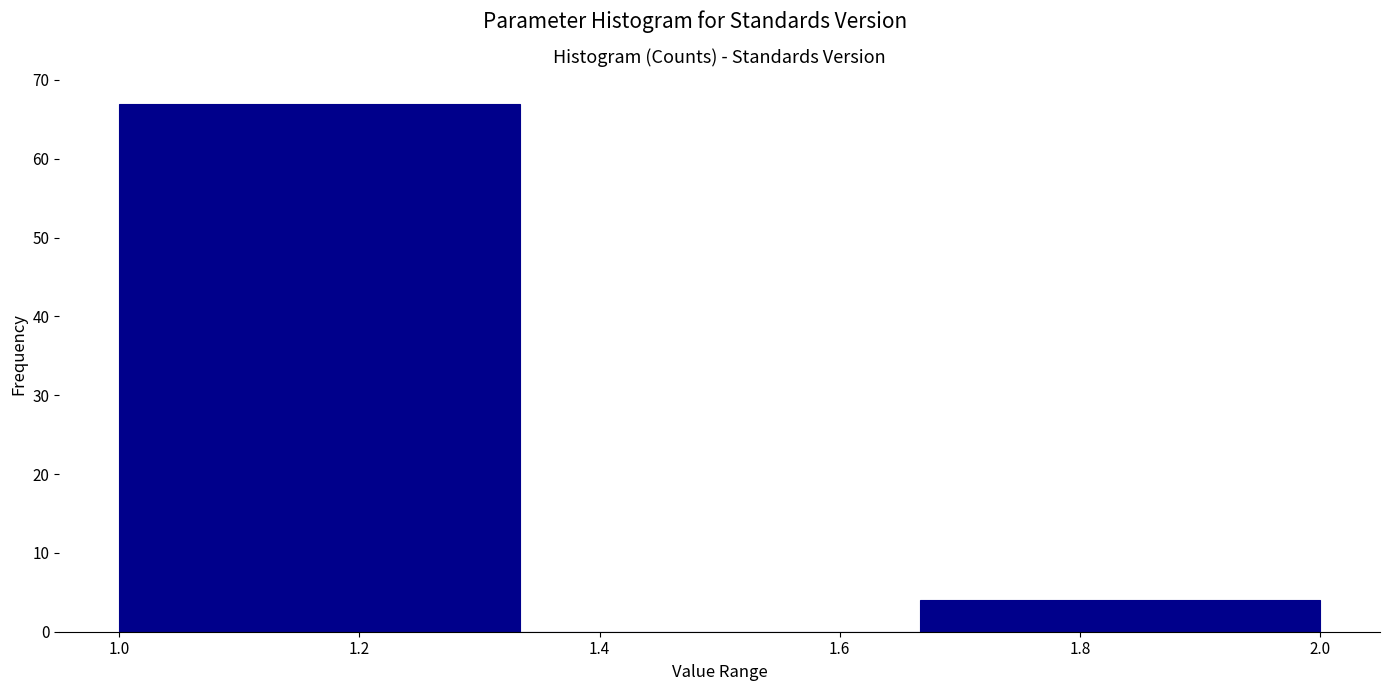

What is the height of the bar covering 1.66 to 2.00 on the x-axis? Neither the bar edges nor the heights are printed on the chart, so give them approximately, as read against the axes.

4